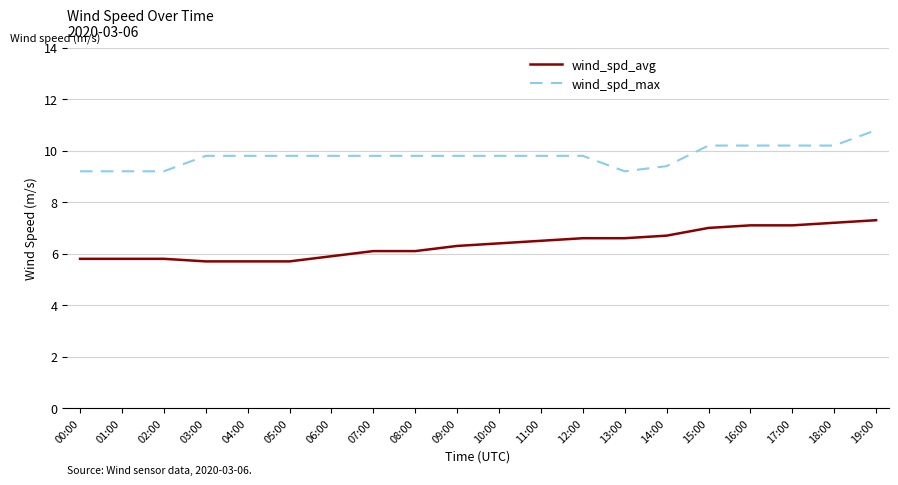

What is the total value across all series at 17:00?

17.3